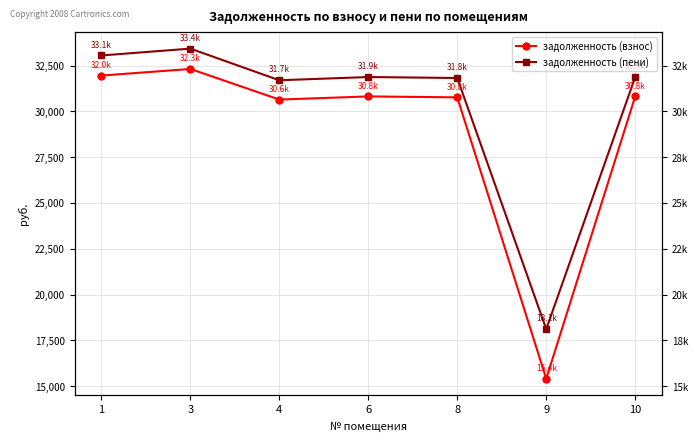

How many lines are shown in the chart?

2